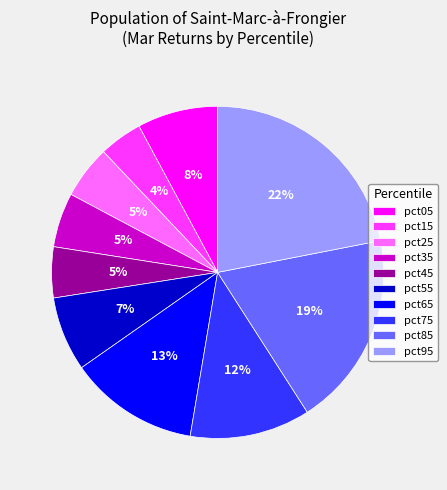

Is there any slice that represents more than half of the pie?

No